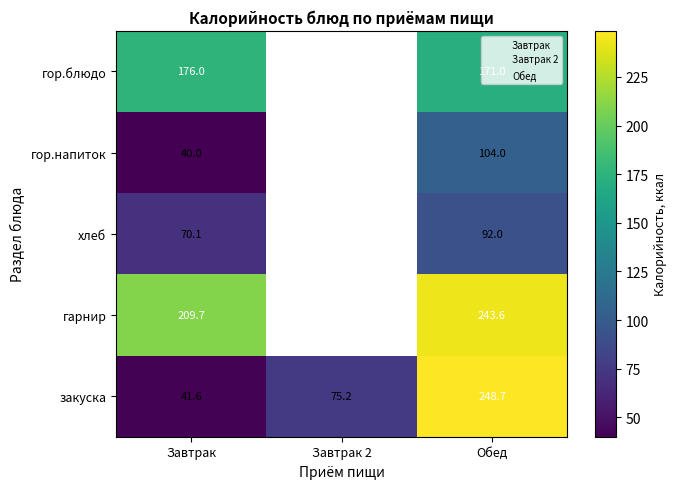

The value of гор.напиток at Обед is 162.6. True or false?

False